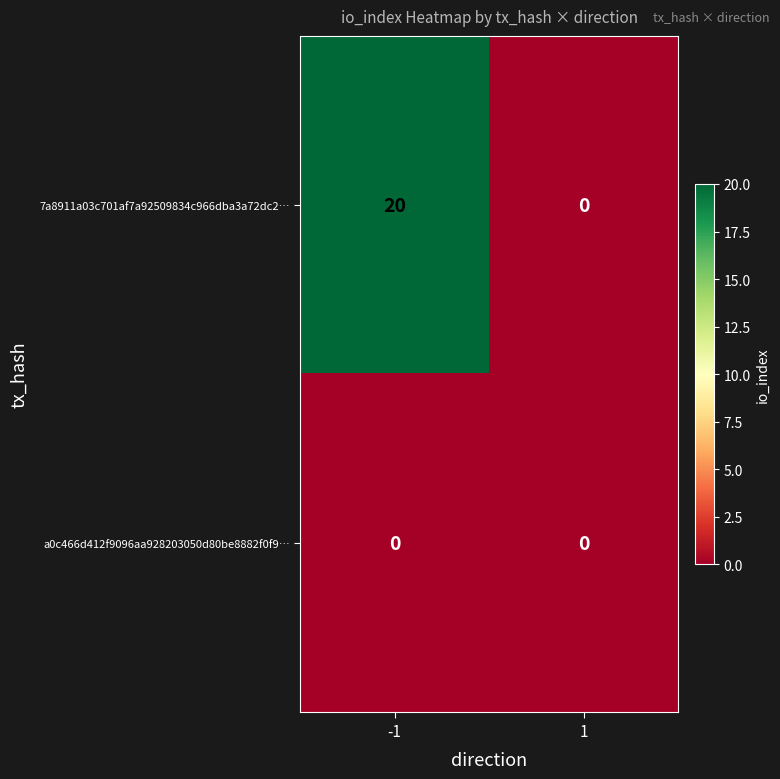

Reading left to right, what are all the values shown in this chart?

7a8911a03c701af7a92509834c966dba3a72dc2…: -1=20	1=0
a0c466d412f9096aa928203050d80be8882f0f9…: -1=0	1=0